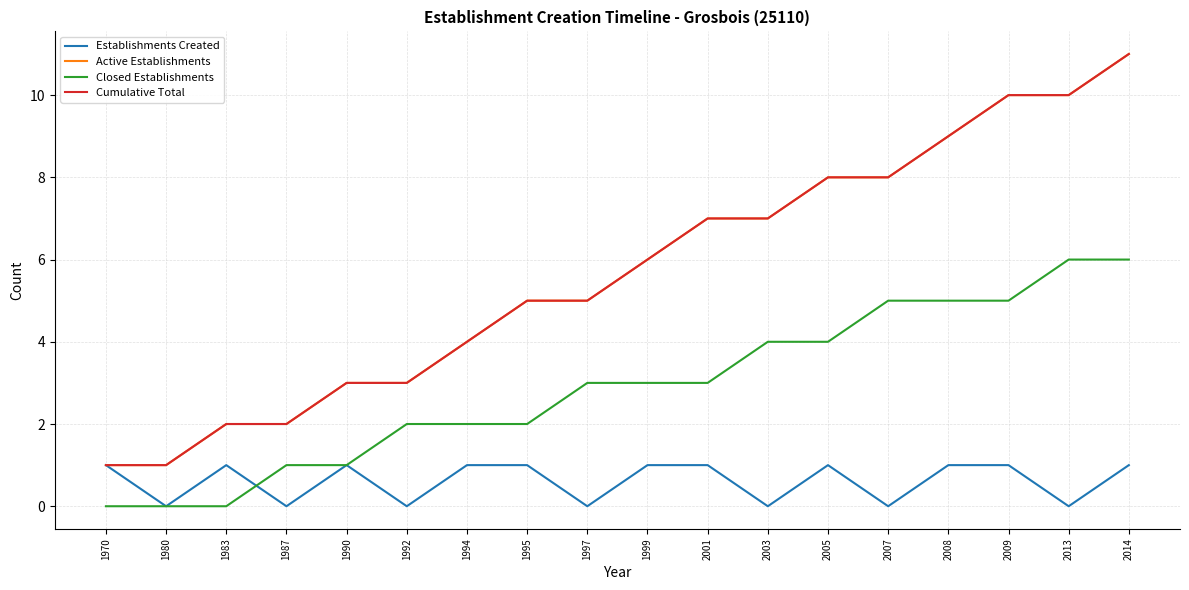

Is this an area chart (filled region under the line)?

No